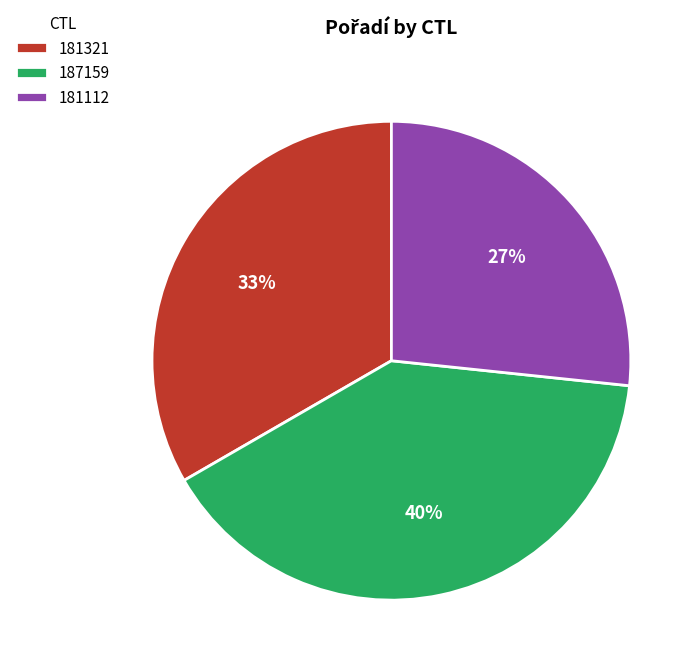

Rank the categories by value from highest to lowest.

187159, 181321, 181112